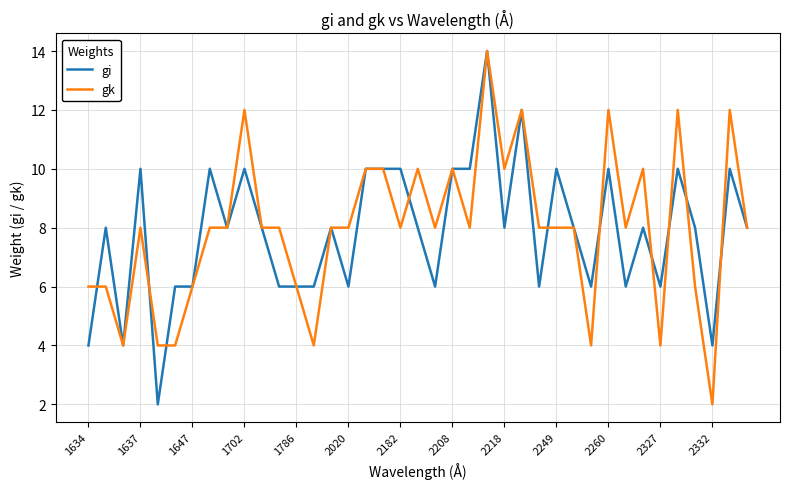

What is the greatest value displayed?

14